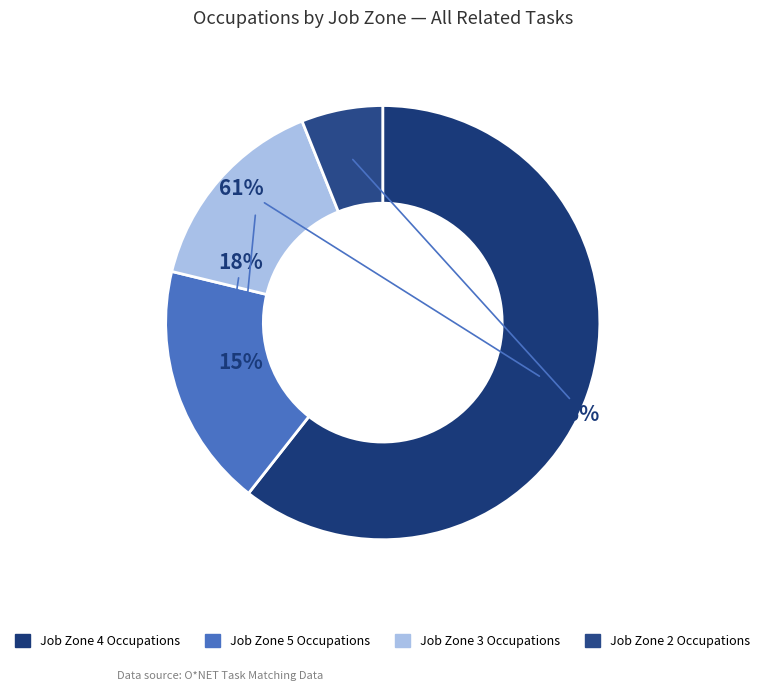

How many segments does this pie chart have?

4